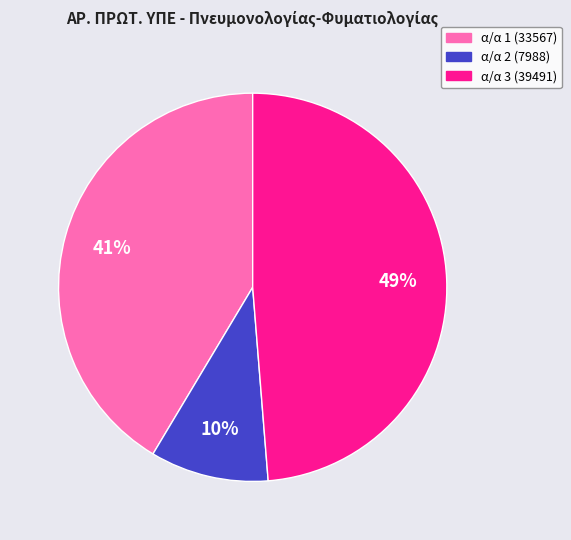

To the nearest percent, what is the average slice percentage?

33%